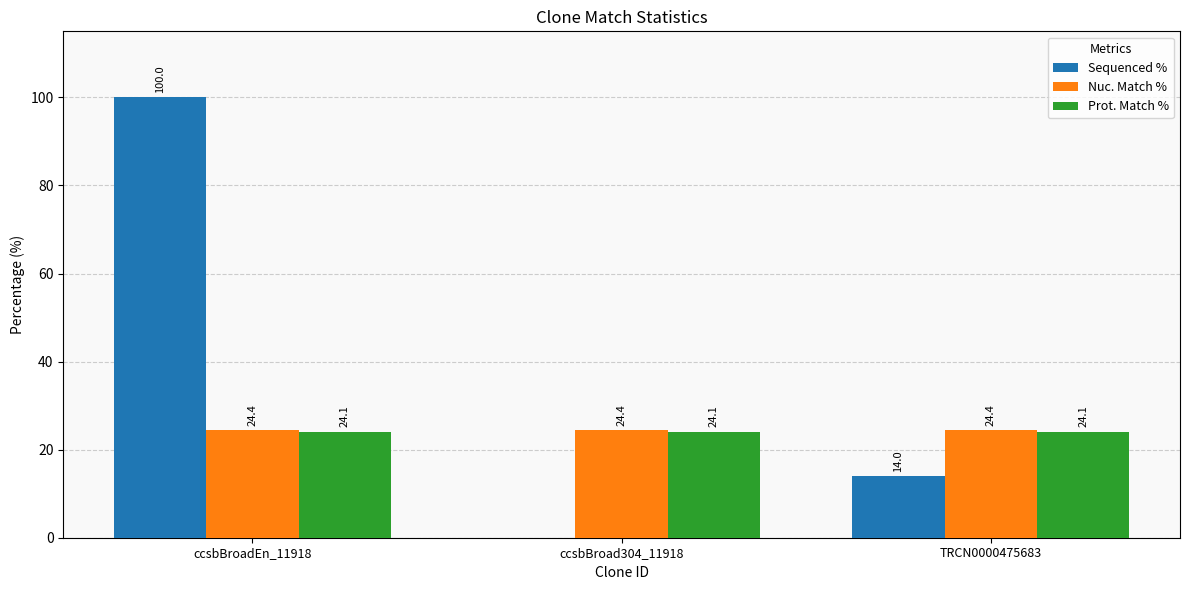

Are the bars grouped side by side (vs. stacked)?

Yes